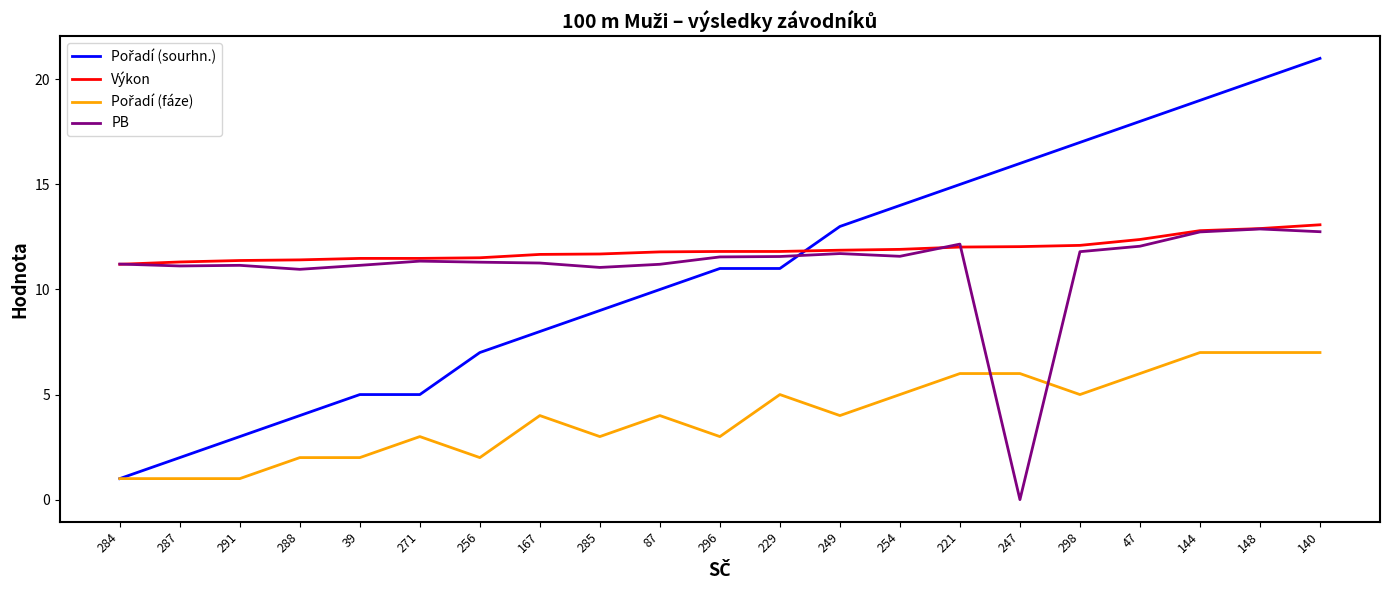

Is it true that PB equals 12.9 at 148?

True